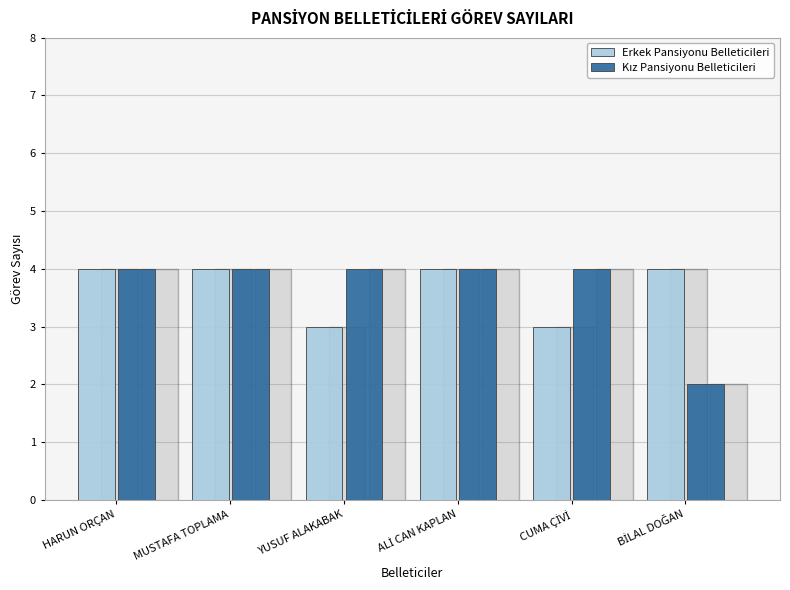

The Erkek Pansiyonu Belleticileri series shows 1 at MUSTAFA TOPLAMA. True or false?

False